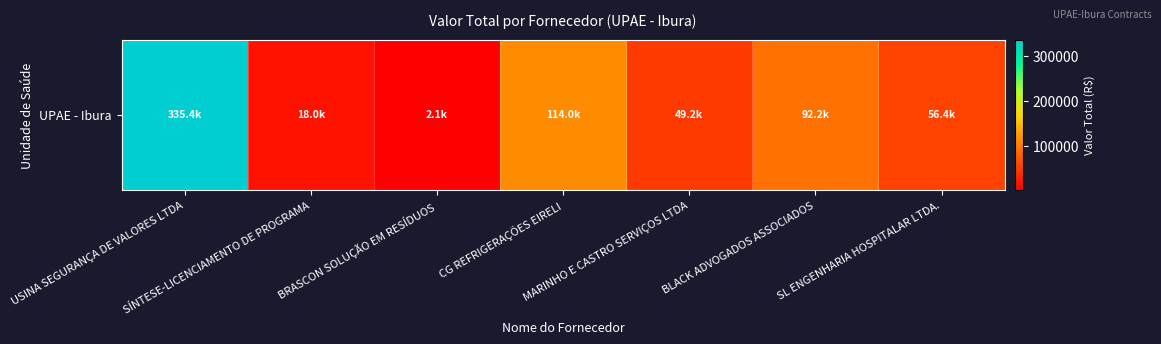

Which category has the lowest value across all series?

BRASCON SOLUÇÃO EM RESÍDUOS